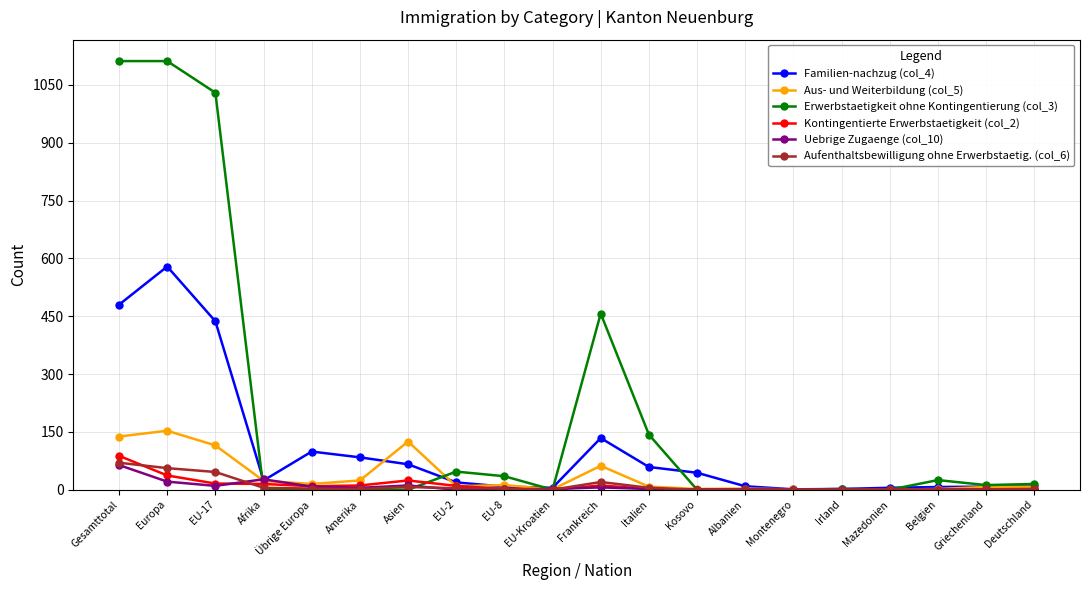

What is the greatest value displayed?

1112